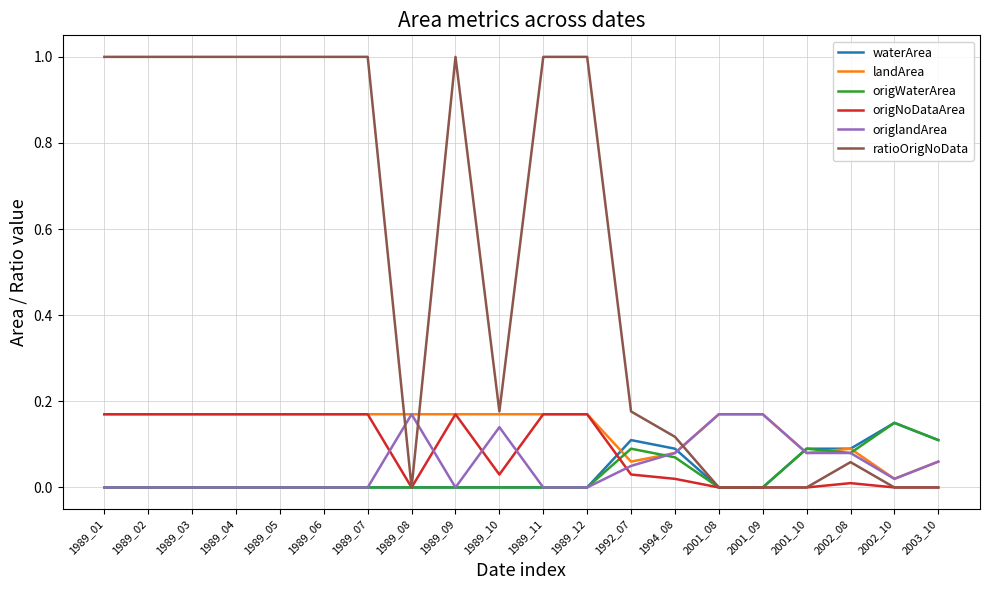

What is the greatest value displayed?

1.0